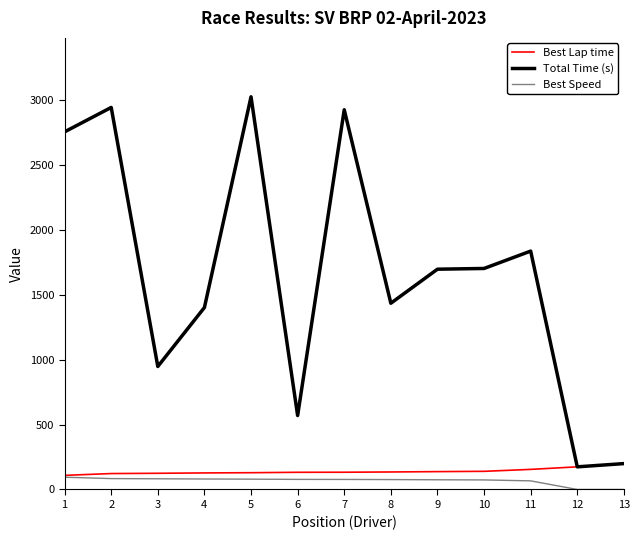

What is the total value across all series at 4?

1609.5